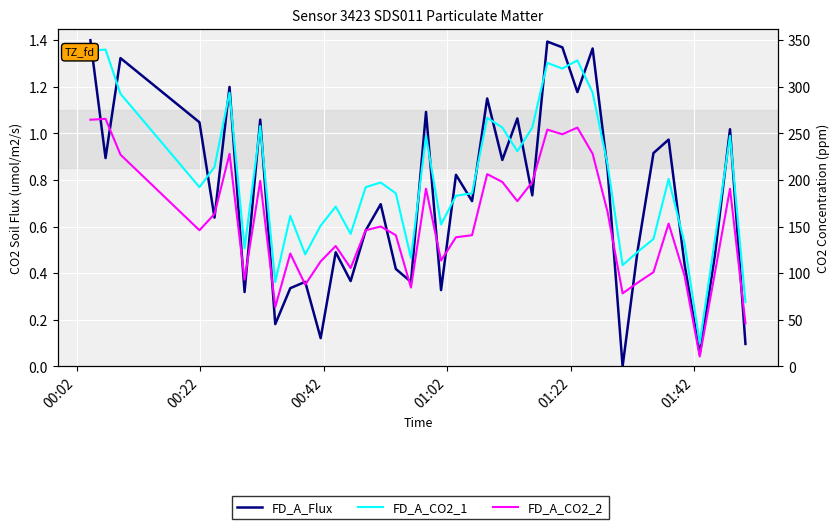

Reading left to right, transcribe all the data shown in this chart.

FD_A_Flux: 1.4	0.9	1.3	1.0	0.6	1.2	0.3	1.1	0.2	0.3	0.4	0.1	0.5	0.4	0.6	0.7	0.4	0.4	1.1	0.3	0.8	0.7	1.2	0.9	1.1	0.7	1.4	1.4	1.2	1.4	0.8	0.0	0.5	0.9	1.0	0.4	0.1	0.5	1.0	0.1
FD_A_CO2_1: 1.4	1.4	1.2	0.8	0.9	1.2	0.5	1.0	0.4	0.6	0.5	0.6	0.7	0.6	0.8	0.8	0.7	0.5	1.0	0.6	0.7	0.7	1.1	1.0	0.9	1.0	1.3	1.3	1.3	1.2	0.9	0.4	0.5	0.5	0.8	0.5	0.1	0.5	1.0	0.3
FD_A_CO2_2: 1.1	1.1	0.9	0.6	0.7	0.9	0.4	0.8	0.3	0.5	0.4	0.5	0.5	0.4	0.6	0.6	0.6	0.3	0.8	0.5	0.6	0.6	0.8	0.8	0.7	0.8	1.0	1.0	1.0	0.9	0.7	0.3	0.4	0.4	0.6	0.4	0.0	0.4	0.8	0.2